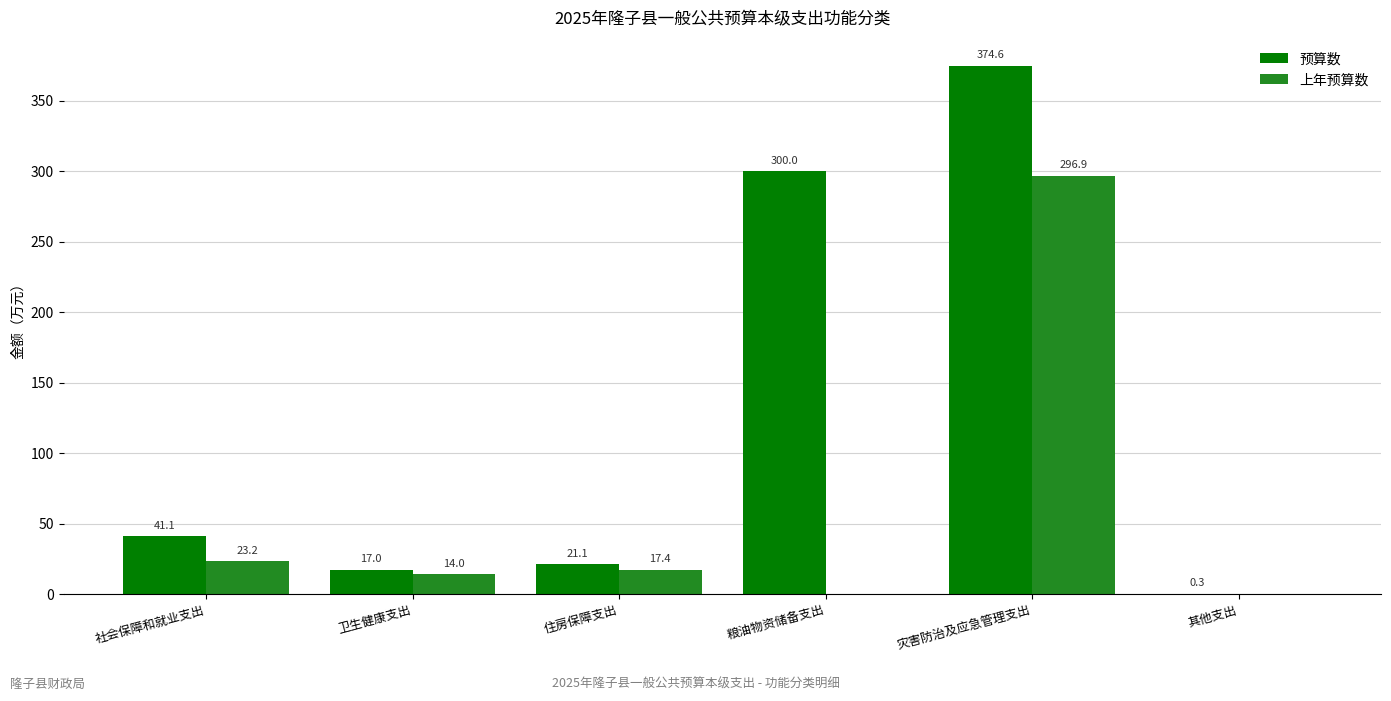

What is the sum of all 上年预算数 values?

351.4